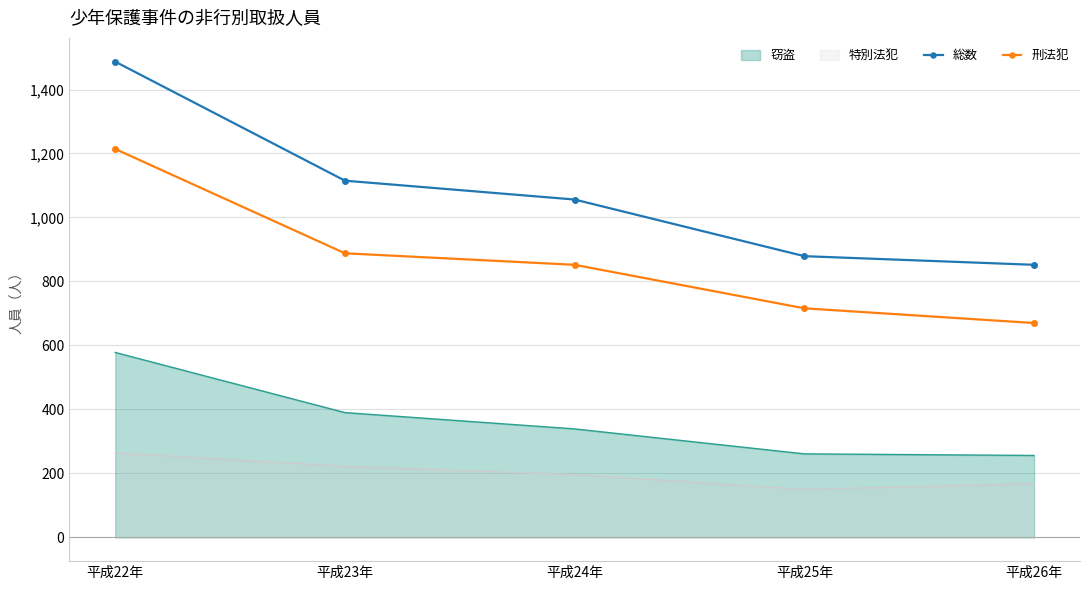

Between 平成25年 and 平成22年, which is larger?

平成22年